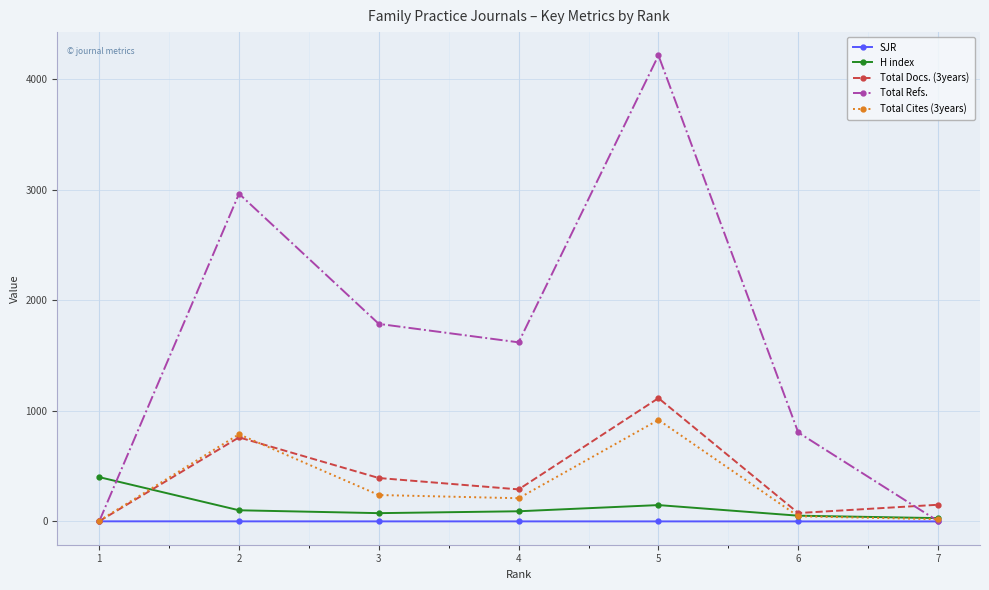

What are all the series names shown in the legend?

SJR, H index, Total Docs. (3years), Total Refs., Total Cites (3years)